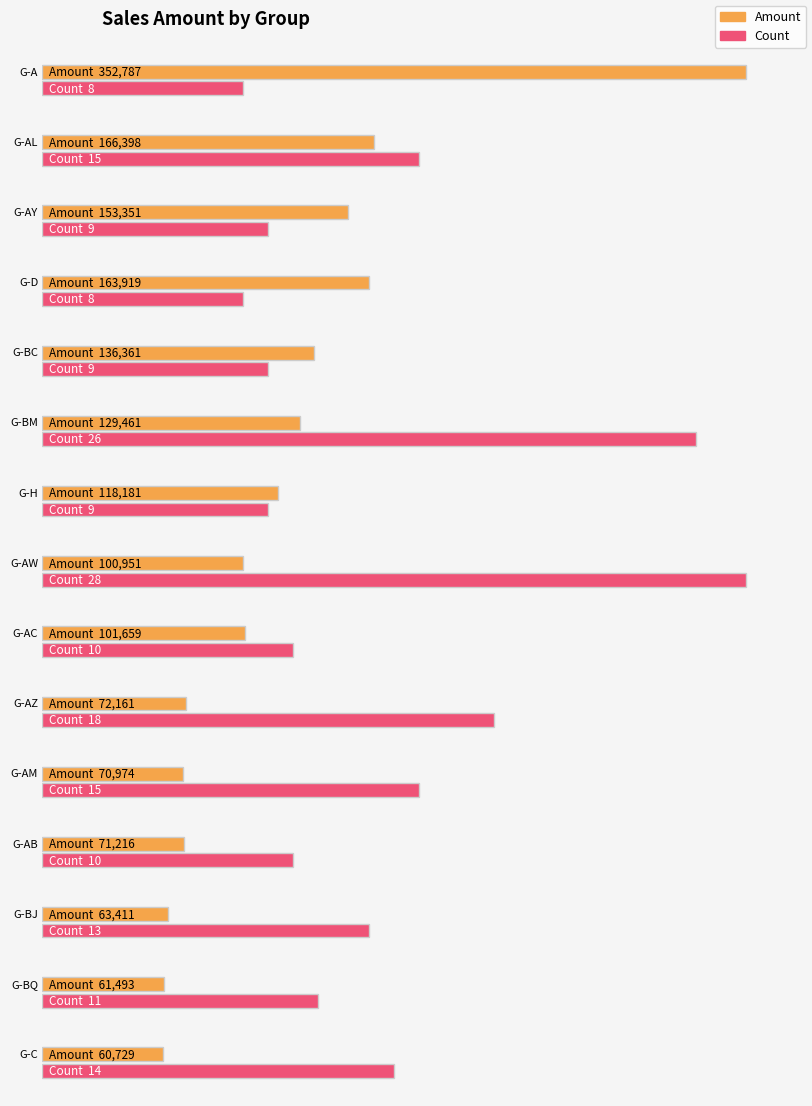

What is the ratio of the value at G-BQ to the value at G-C?

1.0